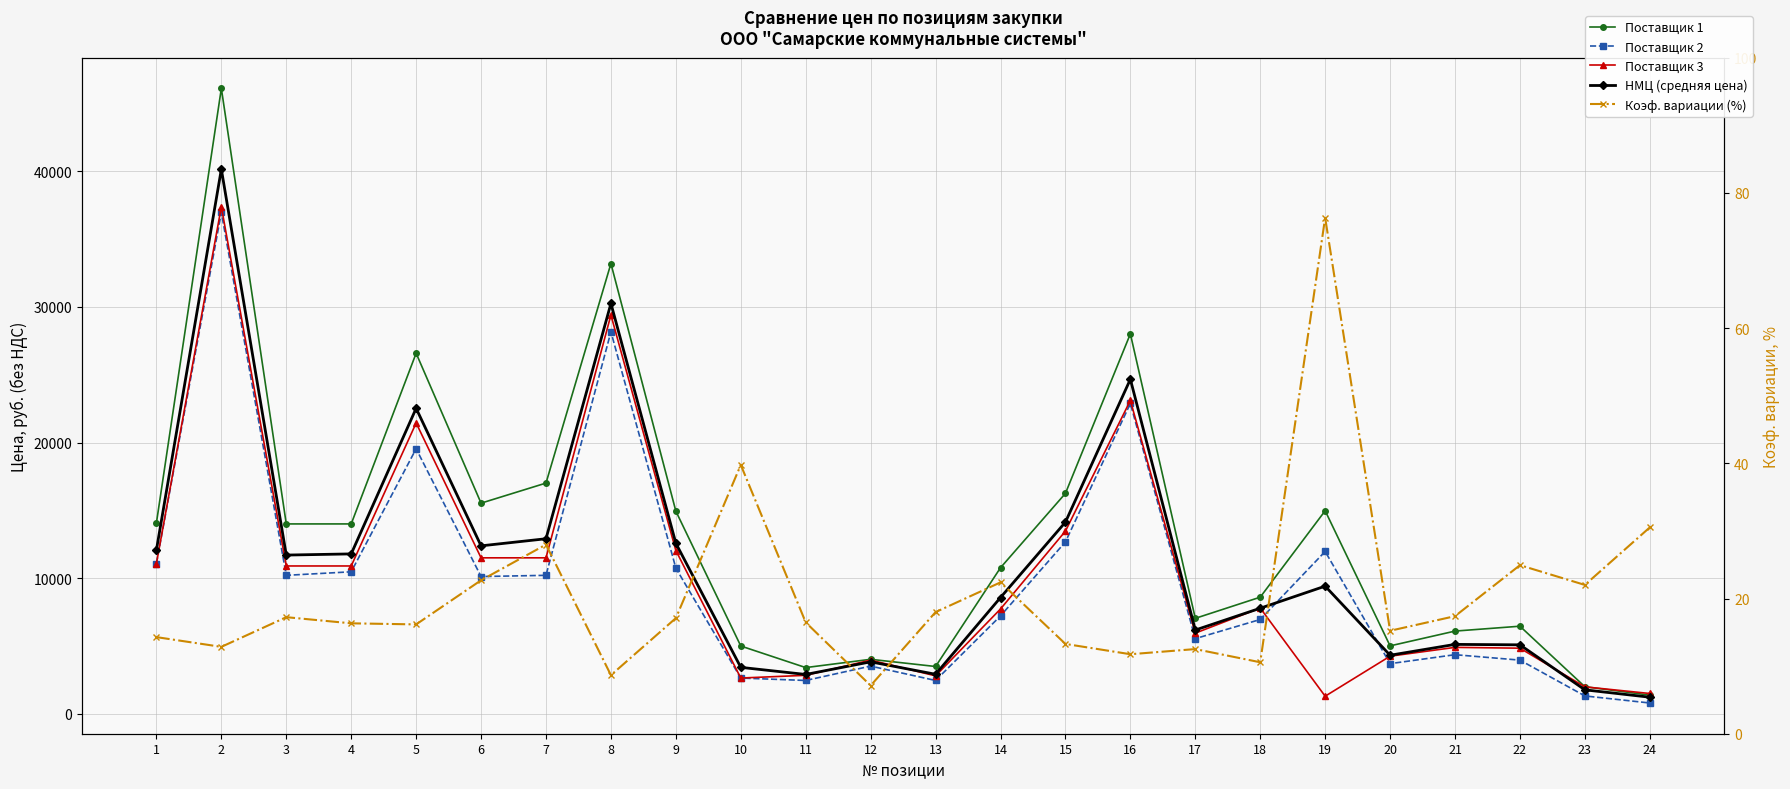

How many data points in Поставщик 2 are above 10120?

11